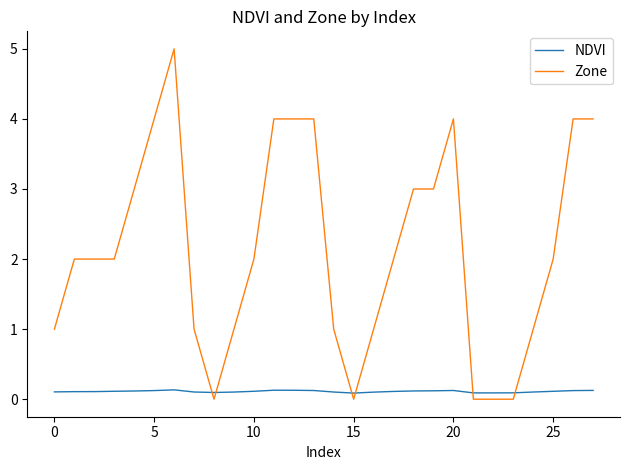

Which series has the largest total across all categories?

Zone